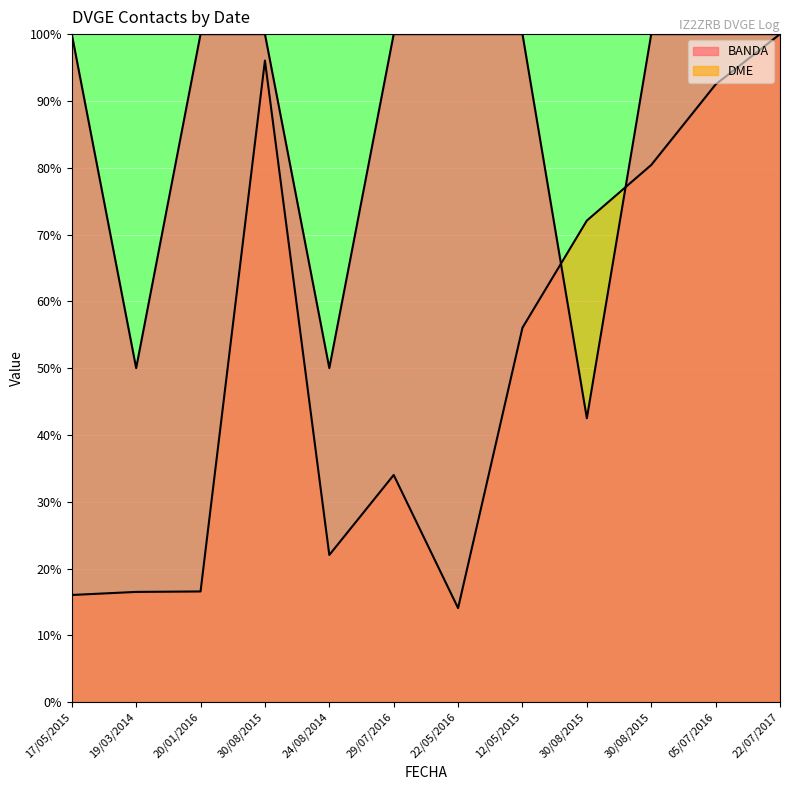

True or false: BANDA has more than 2 interior local peaks.

False